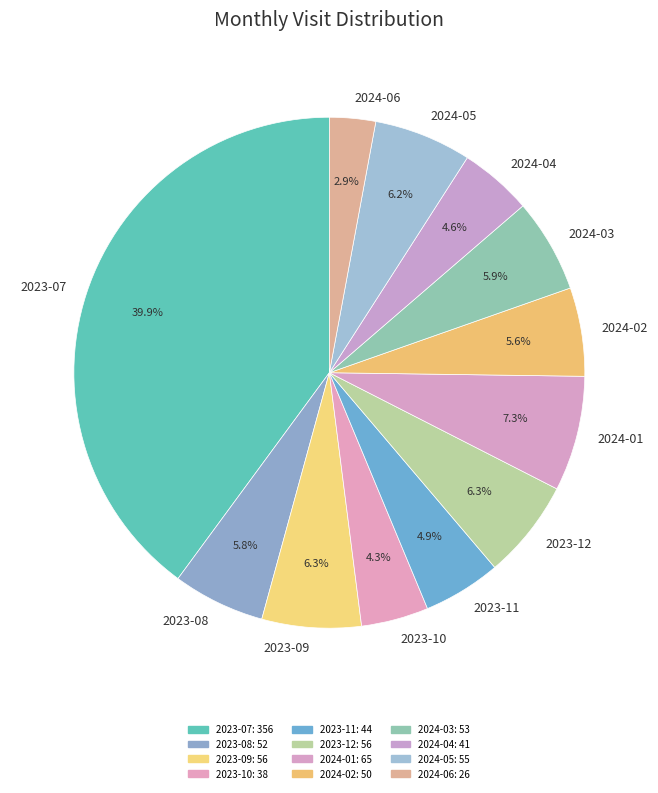

To the nearest percent, what is the difference between the largest and smallest slice percentages?

37%